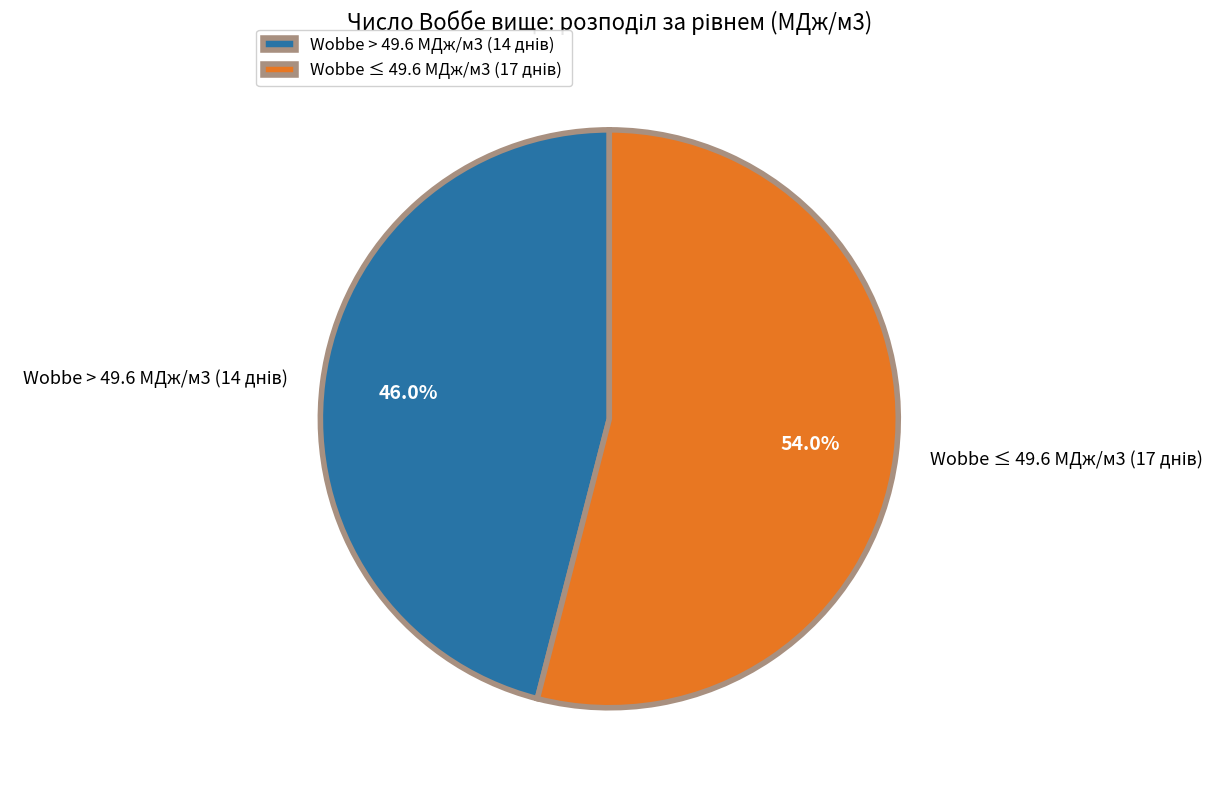

Count the number of slices in the pie.

2